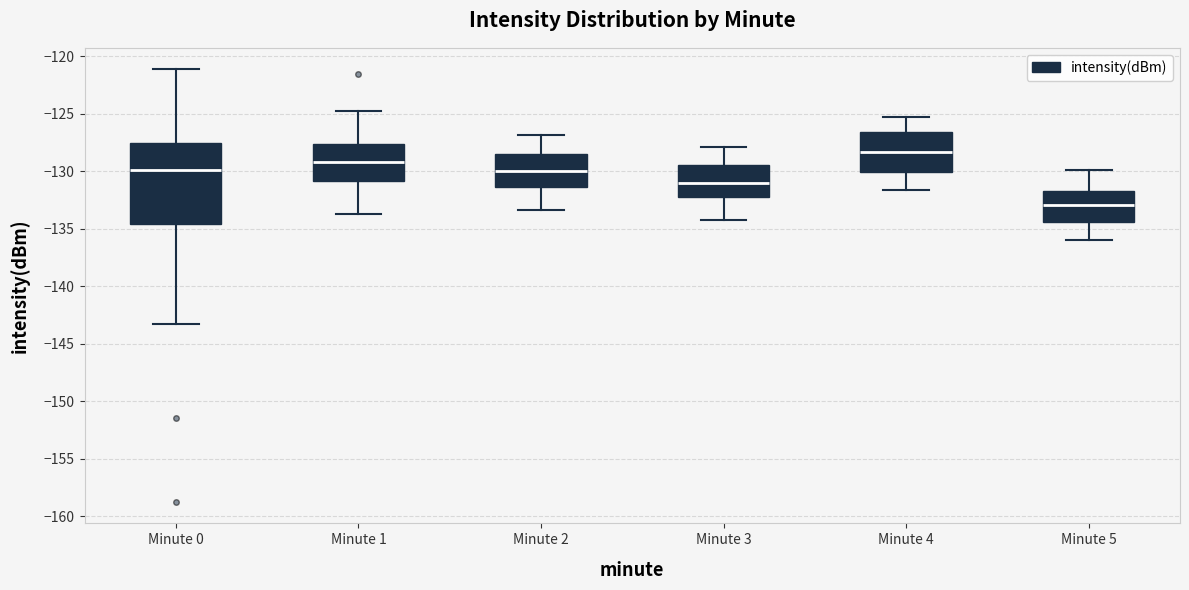

Reading left to right, transcribe this box plot: for each box, give where its median line is, the range the box spans, and where its two whiskers end, as read against the y-axis. The values are not printed on the chart, so give them approximately, as read against the axis.

Minute 0: median -130.0, box -134.5 to -127.5, whiskers -143.5 to -121.0
Minute 1: median -129.0, box -131.0 to -127.5, whiskers -133.5 to -124.5
Minute 2: median -130.0, box -131.5 to -128.5, whiskers -133.5 to -127.0
Minute 3: median -131.0, box -132.0 to -129.5, whiskers -134.0 to -128.0
Minute 4: median -128.5, box -130.0 to -126.5, whiskers -131.5 to -125.5
Minute 5: median -133.0, box -134.5 to -131.5, whiskers -136.0 to -130.0